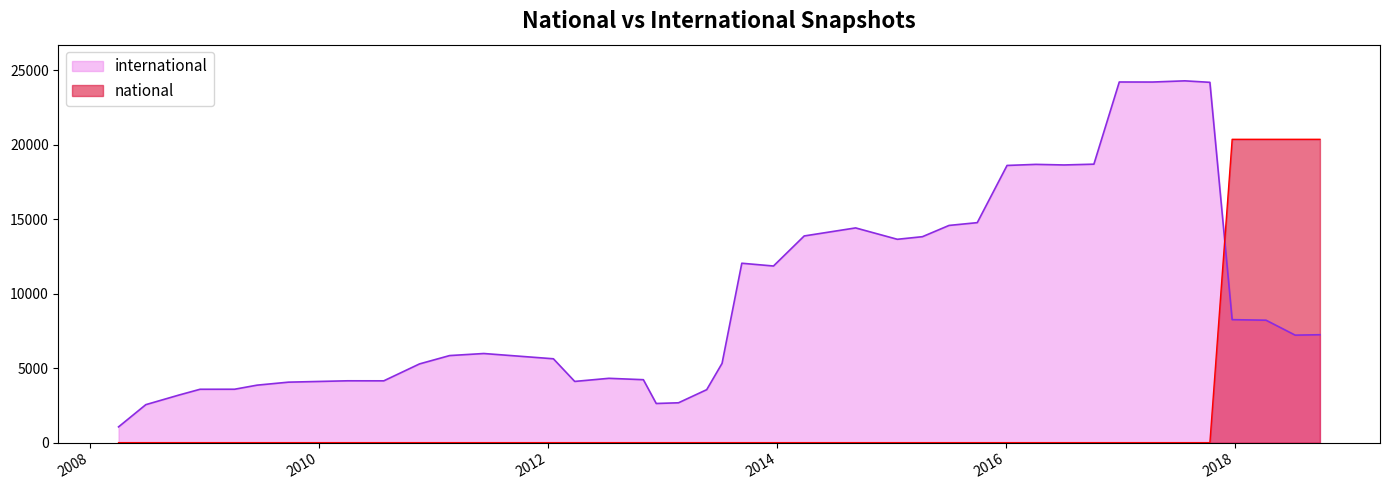

Rank the series by their average value, from lowest to highest.

national, international